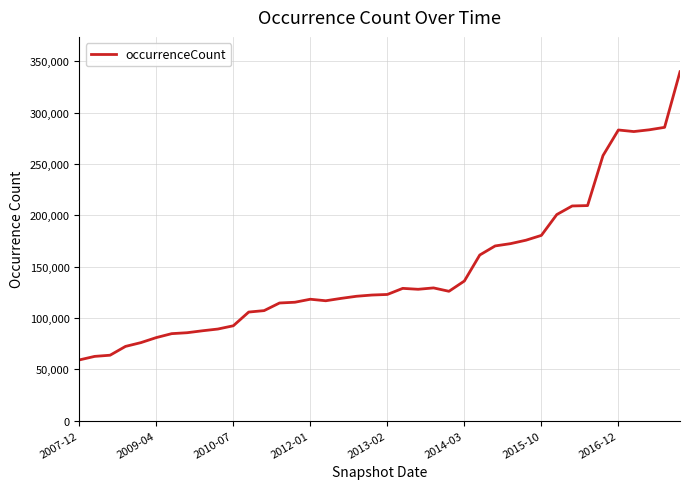

What is the difference between the maximum and minimum values?

280860